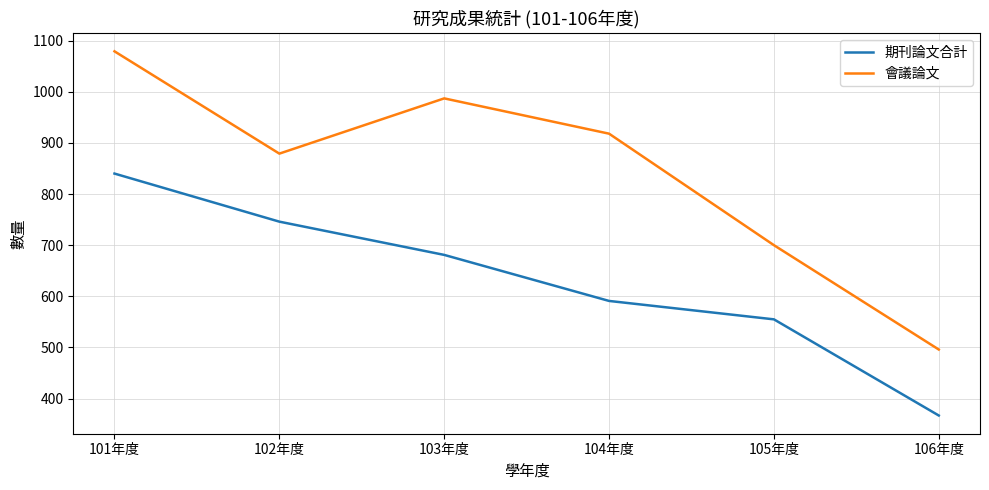

Is this an area chart (filled region under the line)?

No